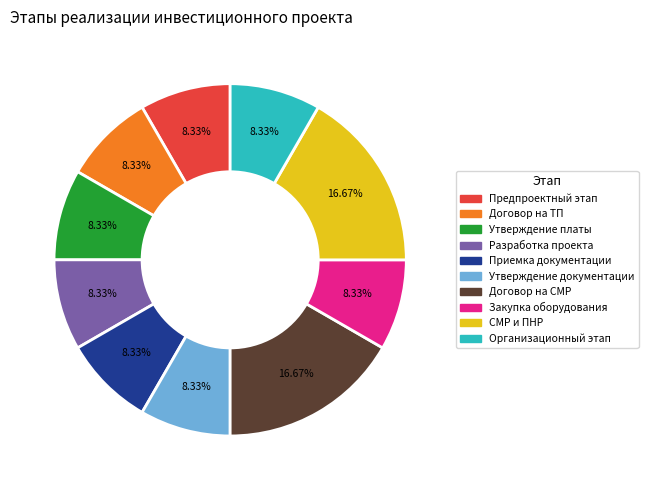

Is there a majority slice in this chart?

No